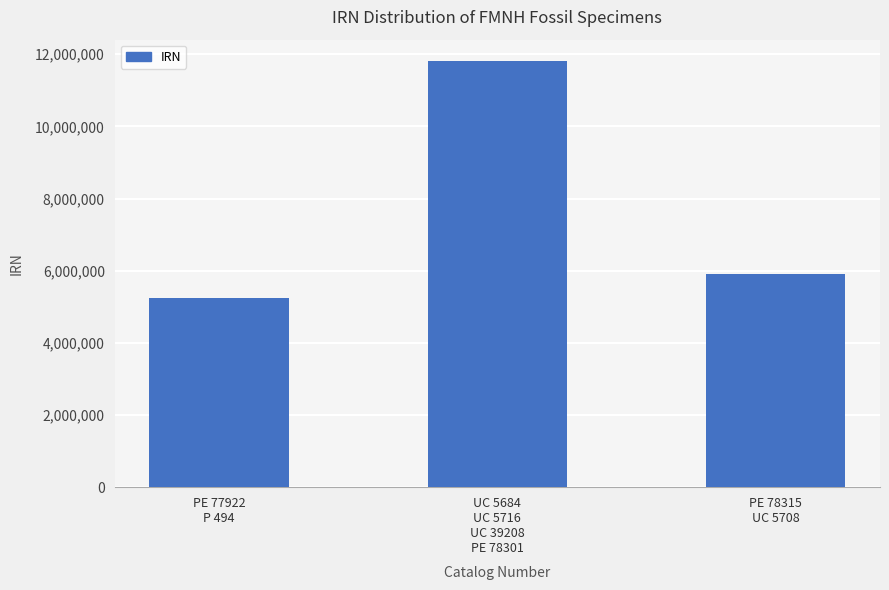

What value does the data have at PE 78315
UC 5708?

5909665